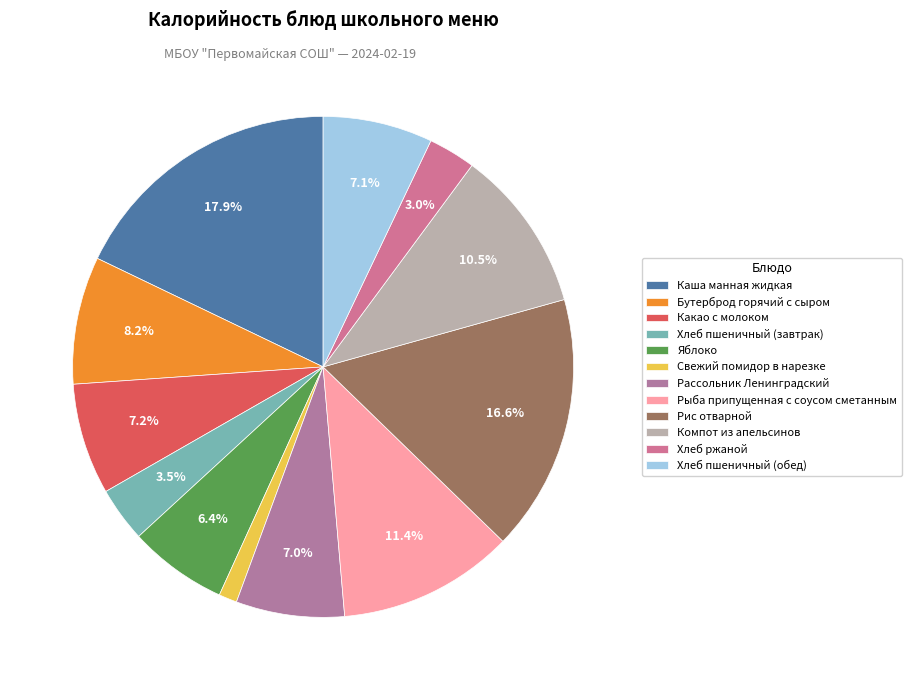

Do Рыба припущенная с соусом сметанным and Хлеб ржаной together represent more than half of the pie?

No